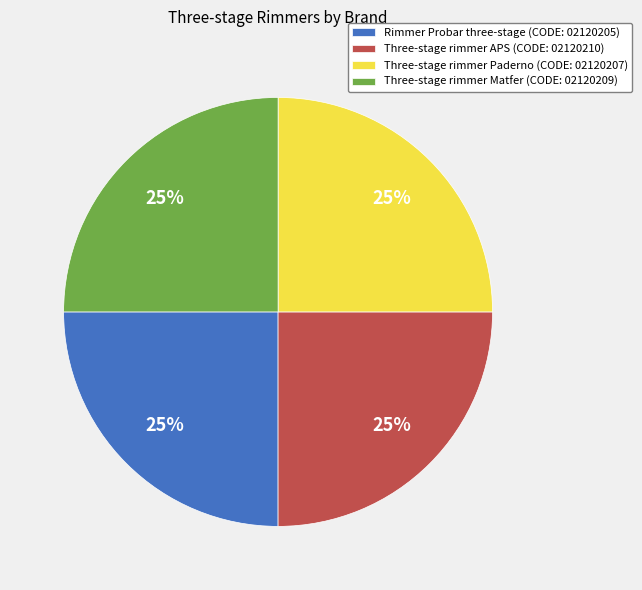

The Rimmer Probar three-stage (CODE: 02120205) slice represents 25% of the pie. True or false?

True